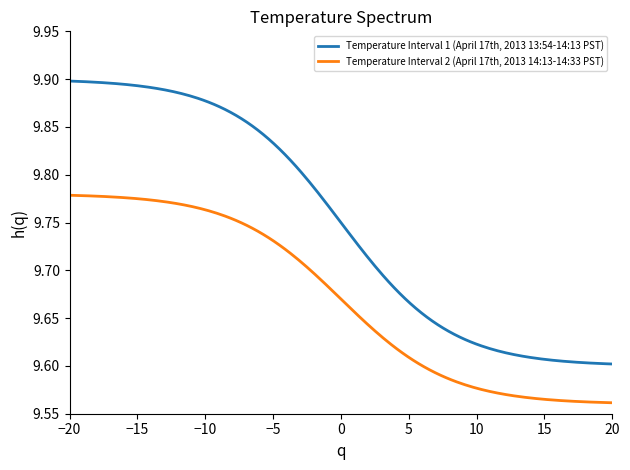

True or false: Temperature Interval 1 (April 17th, 2013 13:54-14:13 PST) and Temperature Interval 2 (April 17th, 2013 14:13-14:33 PST) intersect in this chart.

False